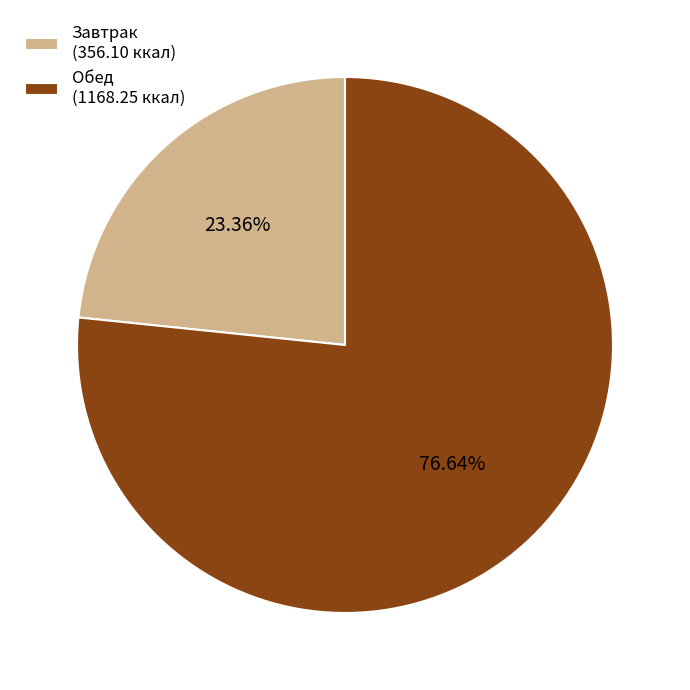

What is the ratio of the value at Обед (1168.25 ккал) to the value at Завтрак (356.10 ккал)?

3.3